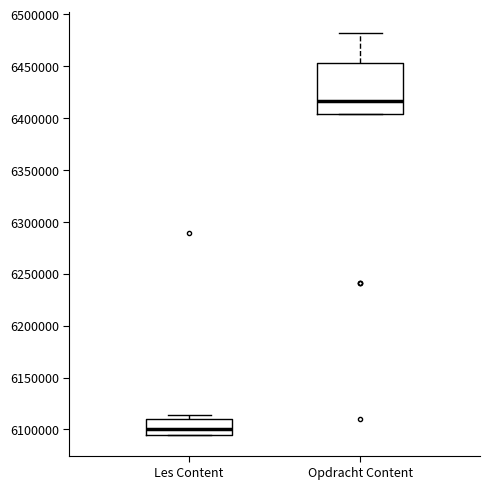

Comparing the boxes themselves (not the whiskers), which one is the tallest?

Opdracht Content